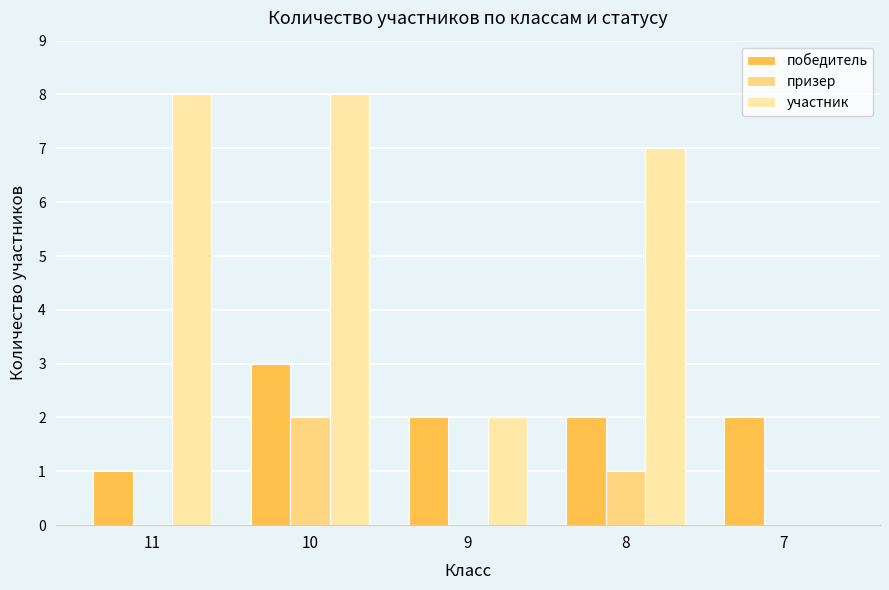

Which series has the widest spread of values?

участник